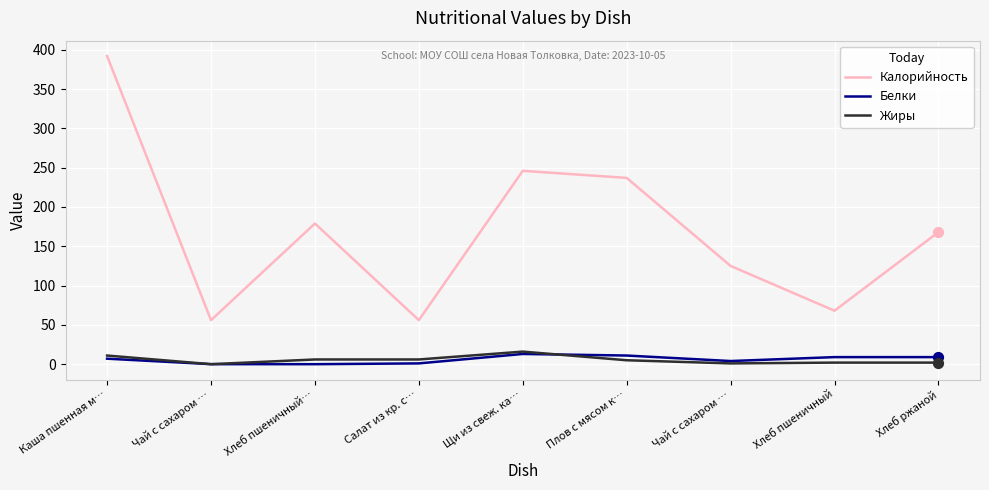

Does the chart have visible grid lines?

Yes